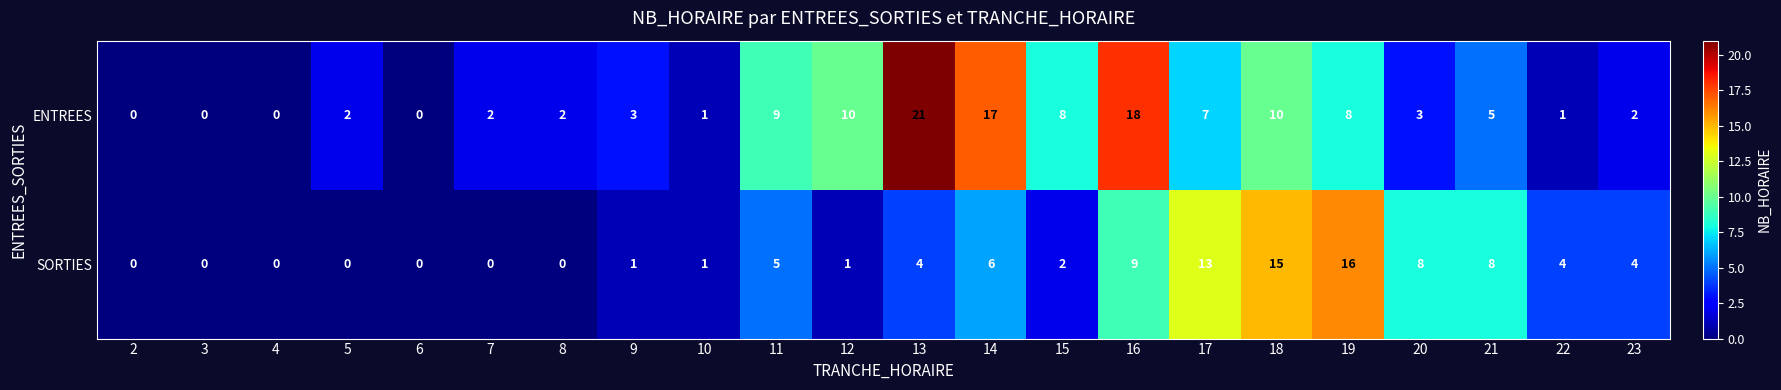

Count the number of data series in this chart.

2